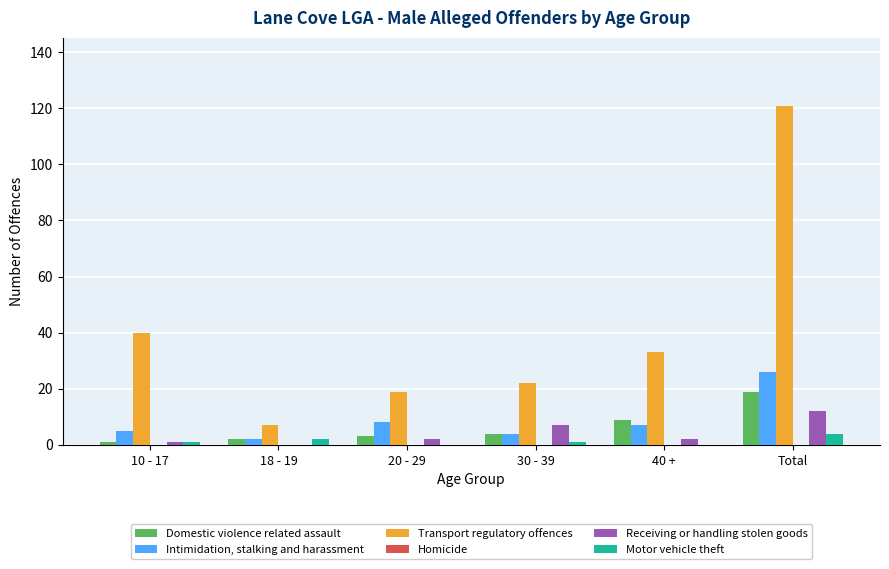

Which series has the widest spread of values?

Transport regulatory offences